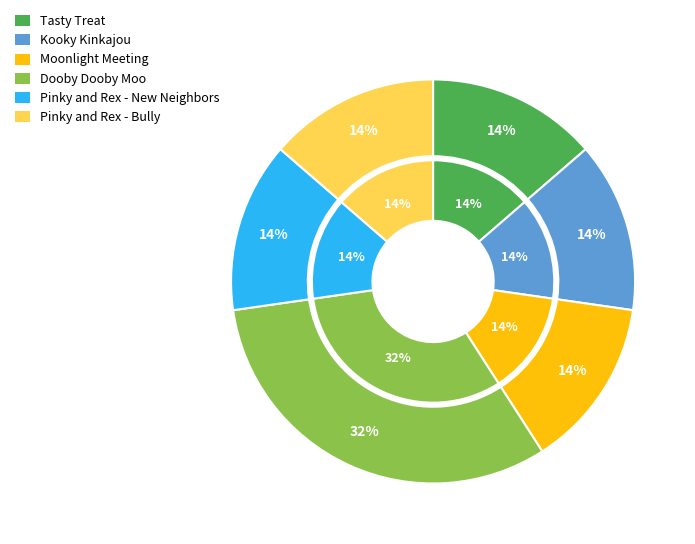

Do Moonlight Meeting and Tasty Treat together represent more than half of the pie?

No